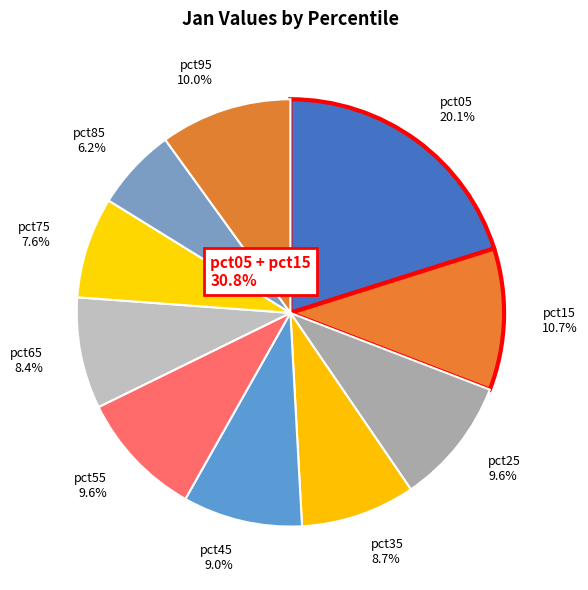

To the nearest percent, what is the combined percentage of pct35 and pct45?

18%